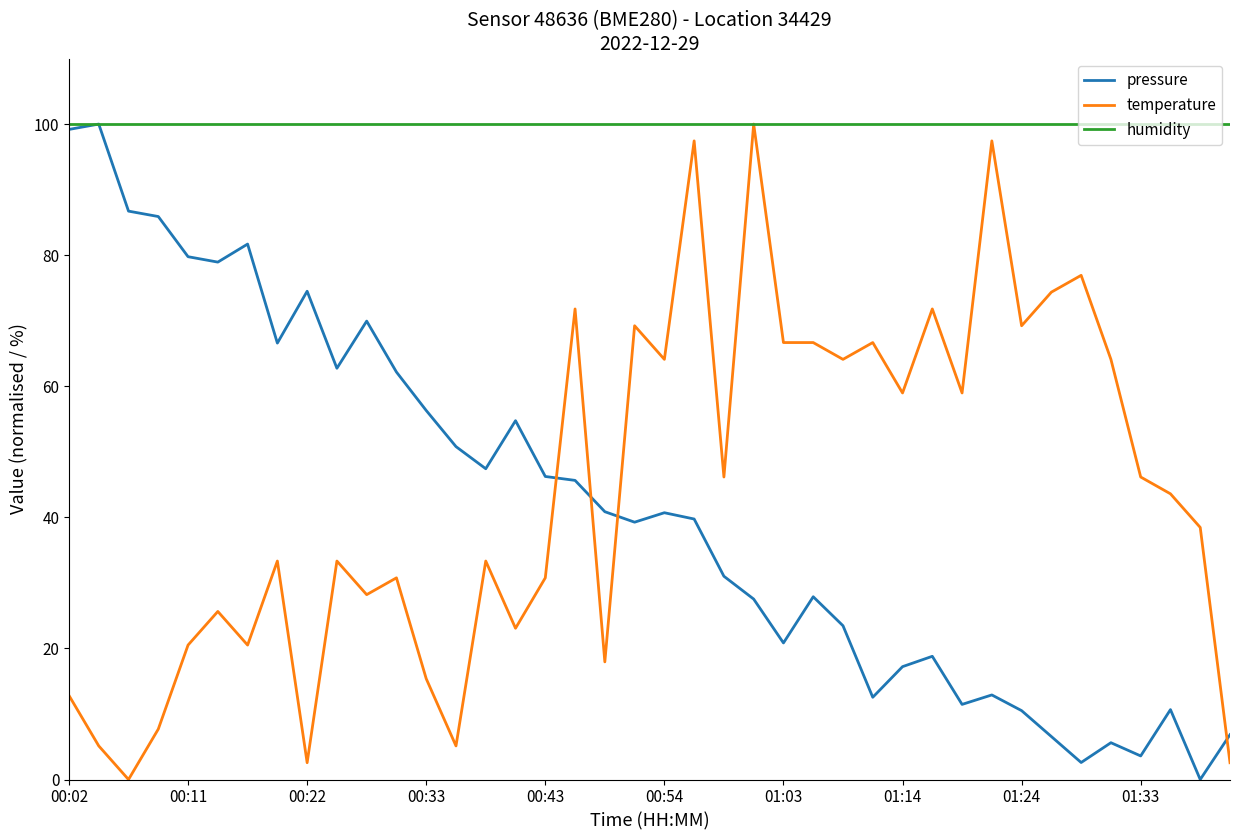

Which series ends up on top after the final intersection of temperature and pressure?

pressure